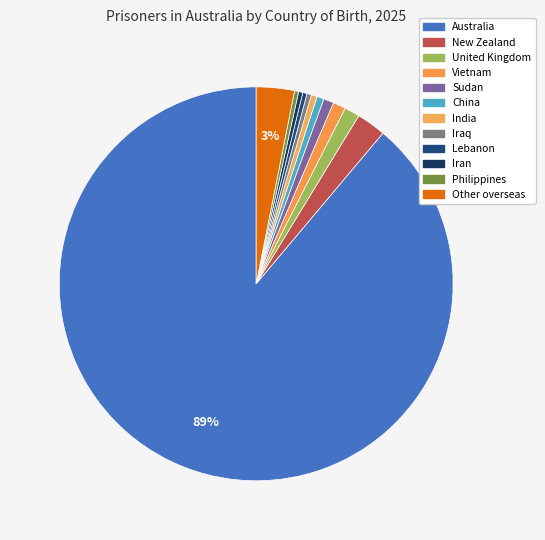

Between India and Iran, which is larger?

India